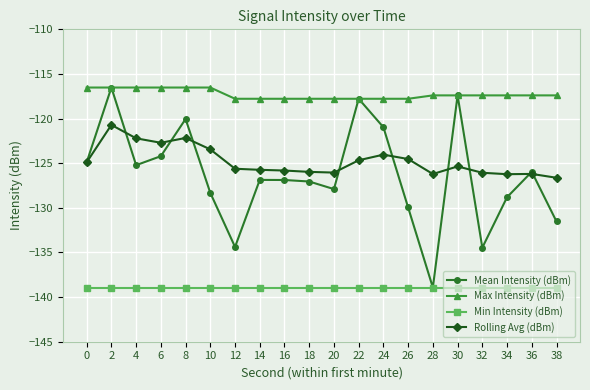

Where is the first local maximum for Mean Intensity (dBm)?

2